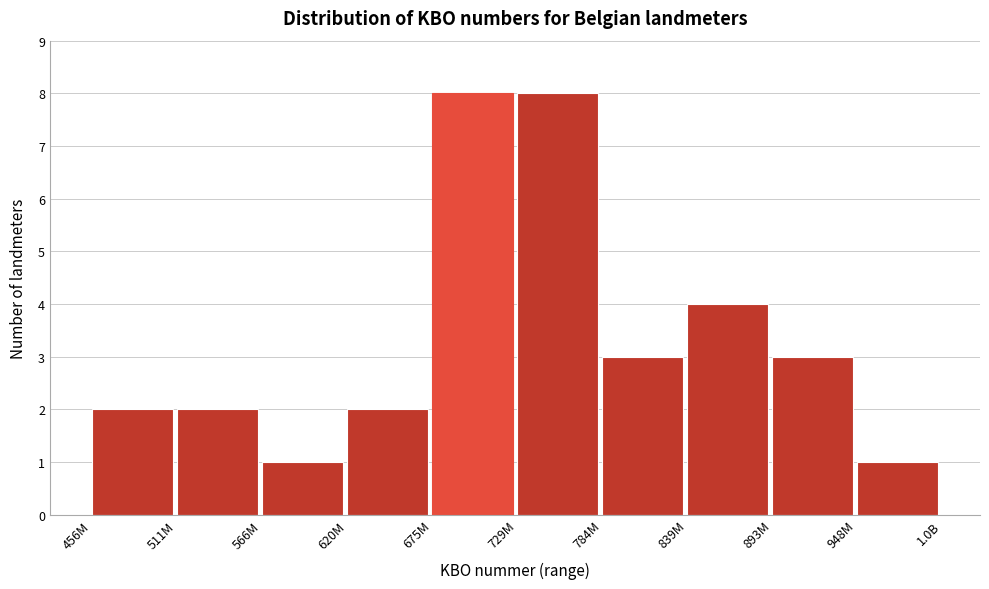

Reading right to left, transcribe all the data shown in this chart.

948M=1	893M=3	839M=4	784M=3	729M=8	675M=8	620M=2	566M=1	511M=2	456M=2